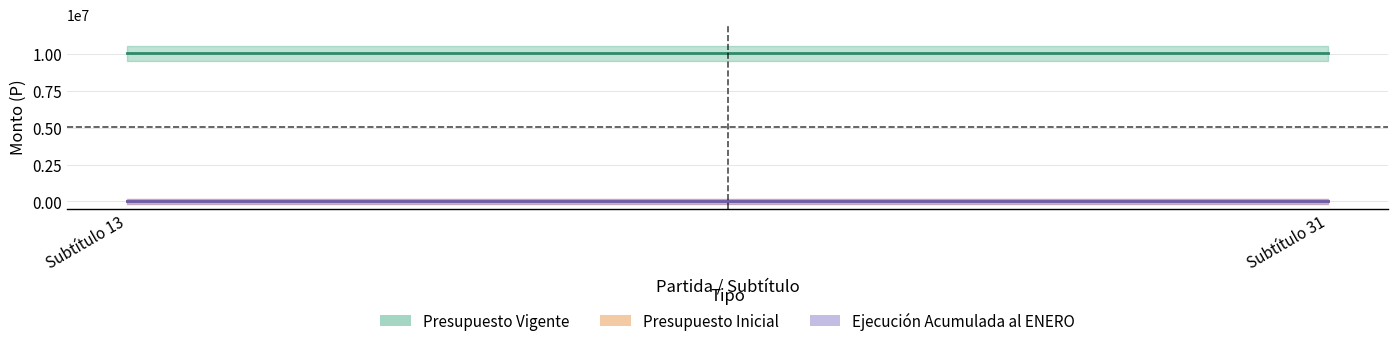

Which series has the largest total across all categories?

Presupuesto Vigente